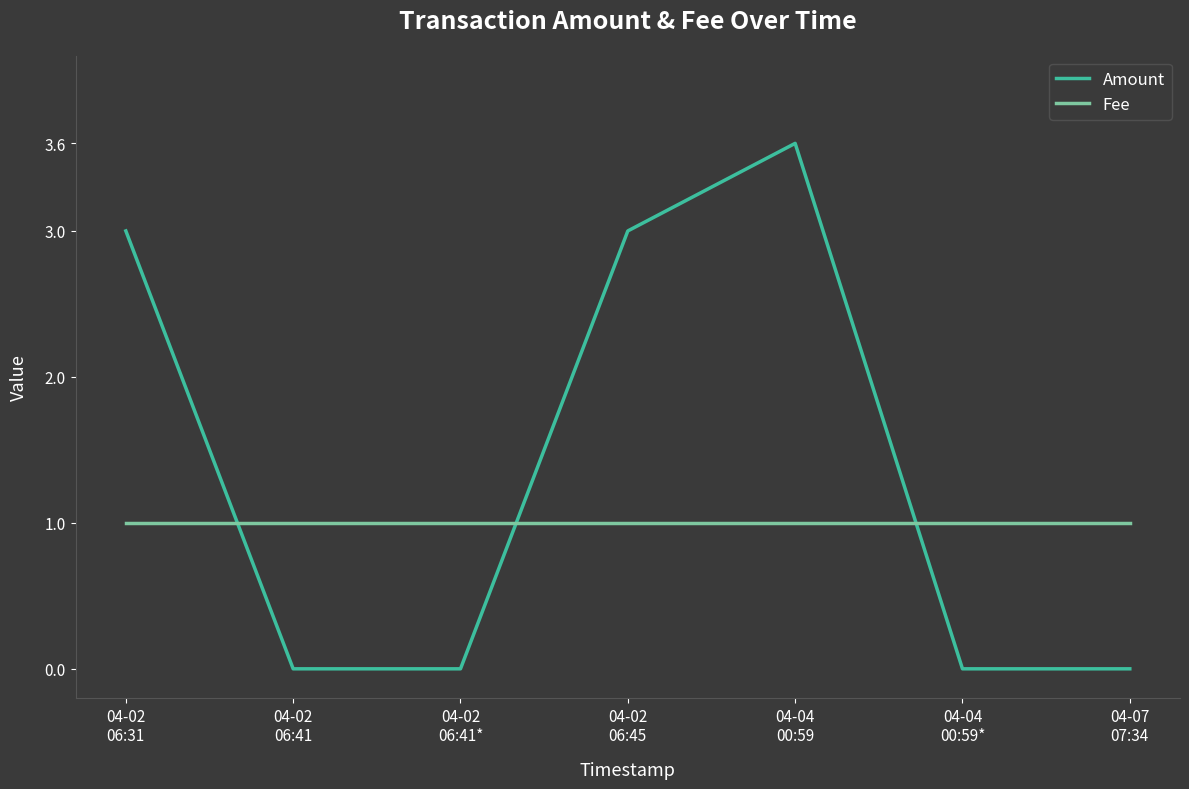

What is the highest value of the Amount series?

3.6